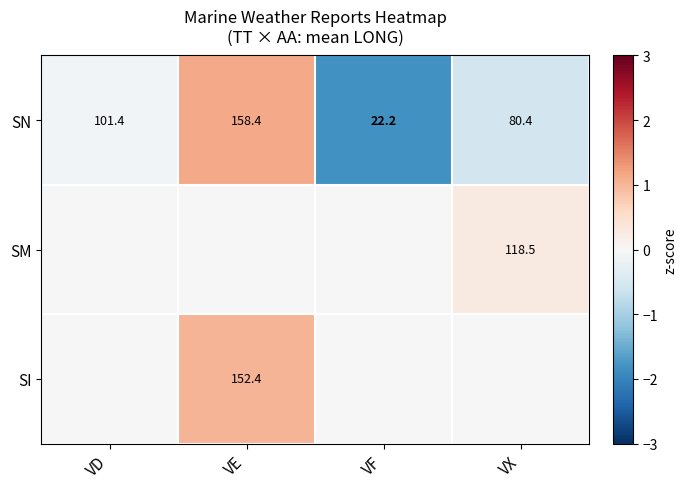

List the labels in order of SN value, largest first.

VE, VD, VX, VF